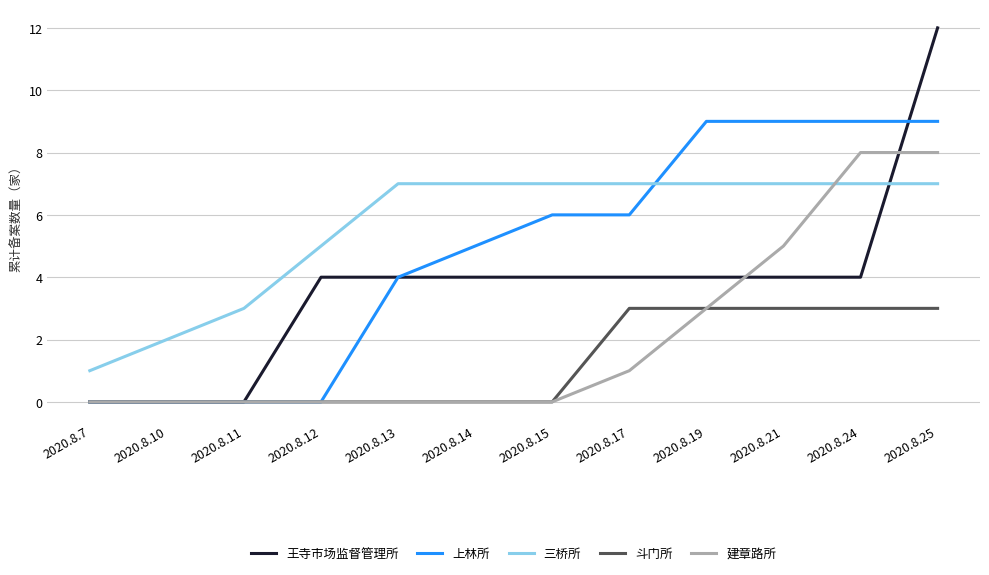

Reading right to left, transcribe all the data shown in this chart.

王寺市场监督管理所: 12	4	4	4	4	4	4	4	4	0	0	0
上林所: 9	9	9	9	6	6	5	4	0	0	0	0
三桥所: 7	7	7	7	7	7	7	7	5	3	2	1
斗门所: 3	3	3	3	3	0	0	0	0	0	0	0
建章路所: 8	8	5	3	1	0	0	0	0	0	0	0